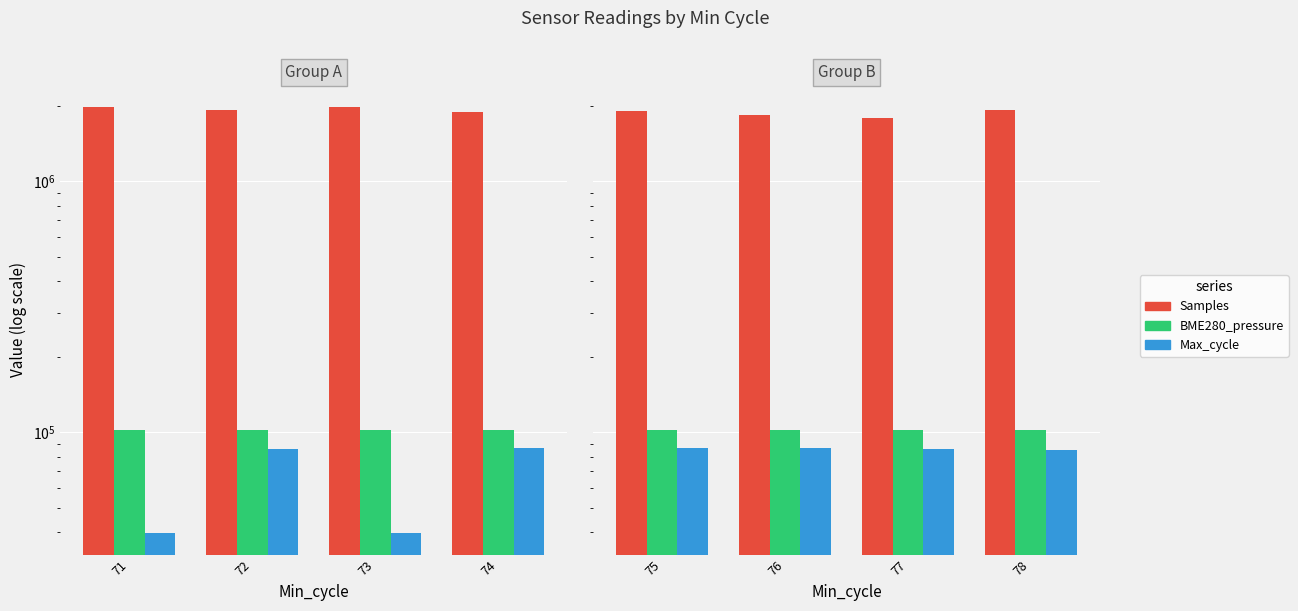

Which series has the largest total across all categories?

Samples